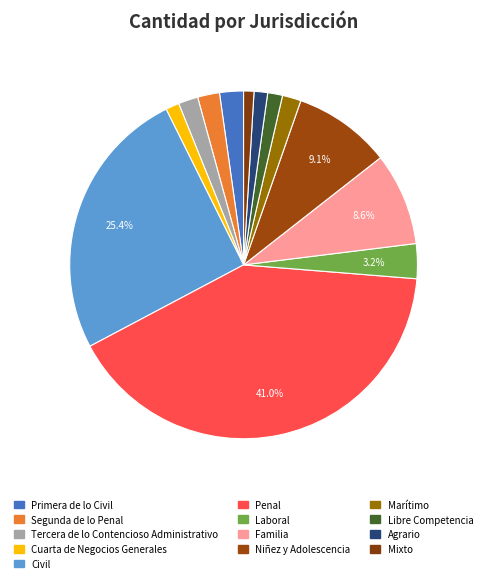

Rank the categories by value from highest to lowest.

Penal, Civil, Niñez y Adolescencia, Familia, Laboral, Primera de lo Civil, Segunda de lo Penal, Tercera de lo Contencioso Administrativo, Marítimo, Libre Competencia, Cuarta de Negocios Generales, Agrario, Mixto